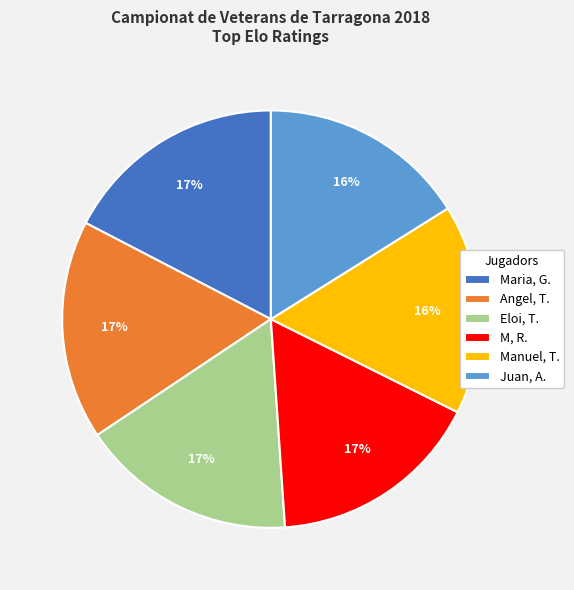

Which has a higher value, Manuel, T. or Maria, G.?

Maria, G.